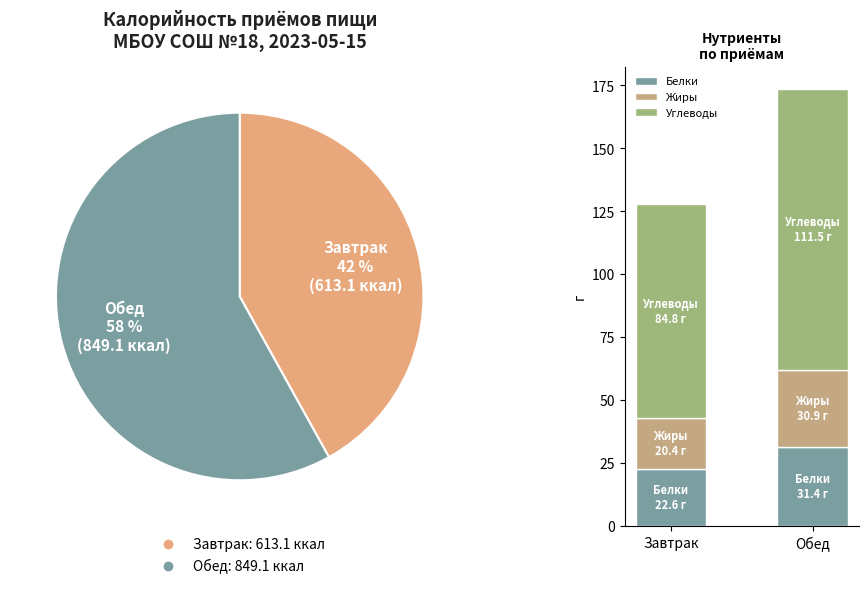

Rank the categories by Жиры value from lowest to highest.

Завтрак, Обед